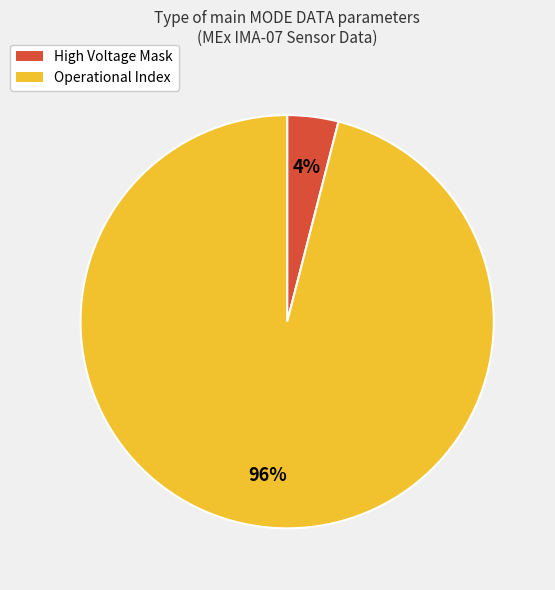

Is there a majority slice in this chart?

Yes